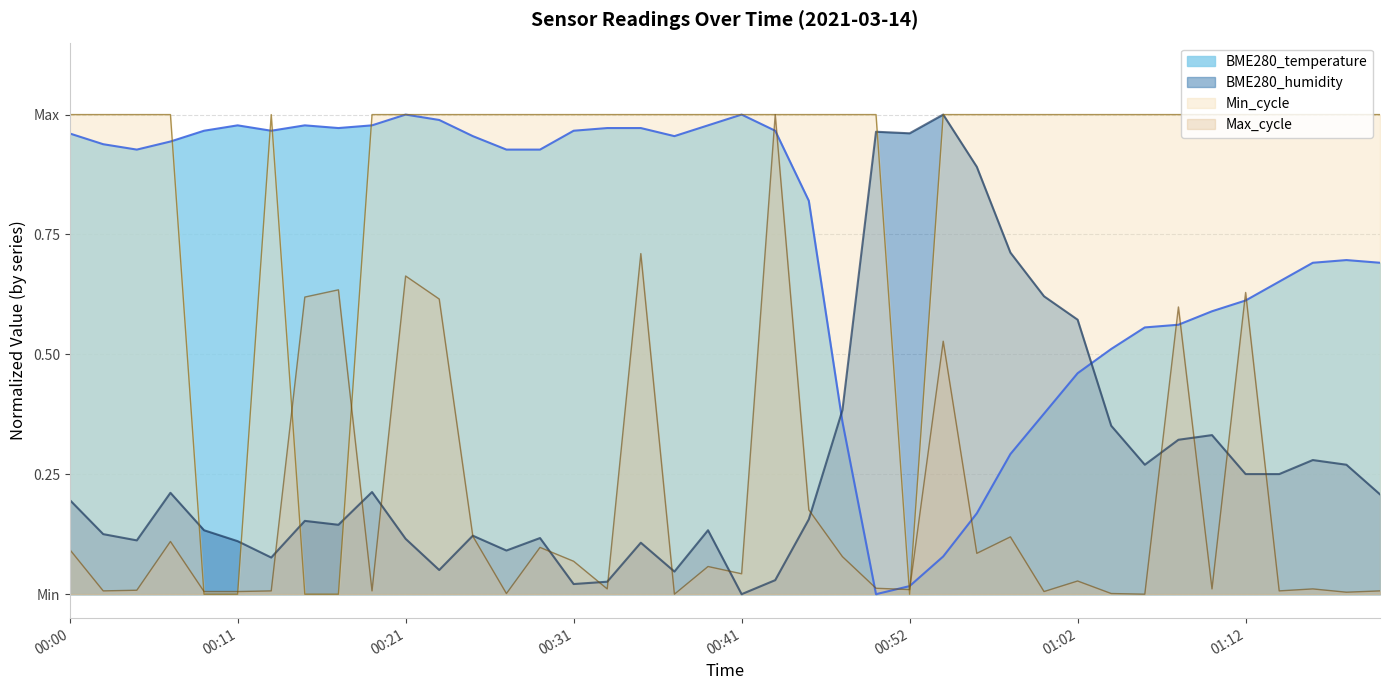

Reading left to right, what are all the values shown in this chart?

BME280_temperature: 00:00=1.0	00:02=0.9	00:04=0.9	00:07=0.9	00:09=1.0	00:11=1.0	00:13=1.0	00:15=1.0	00:17=1.0	00:19=1.0	00:21=1.0	00:23=1.0	00:25=1.0	00:27=0.9	00:29=0.9	00:31=1.0	00:33=1.0	00:35=1.0	00:37=1.0	00:39=1.0	00:41=1.0	00:43=1.0	00:45=0.8	00:48=0.4	00:50=0.0	00:52=0.0	00:54=0.1	00:56=0.2	00:58=0.3	01:00=0.4	01:02=0.5	01:04=0.5	01:06=0.6	01:08=0.6	01:10=0.6	01:12=0.6	01:14=0.7	01:16=0.7	01:18=0.7	01:20=0.7
BME280_humidity: 00:00=0.2	00:02=0.1	00:04=0.1	00:07=0.2	00:09=0.1	00:11=0.1	00:13=0.1	00:15=0.2	00:17=0.1	00:19=0.2	00:21=0.1	00:23=0.1	00:25=0.1	00:27=0.1	00:29=0.1	00:31=0.0	00:33=0.0	00:35=0.1	00:37=0.0	00:39=0.1	00:41=0.0	00:43=0.0	00:45=0.2	00:48=0.4	00:50=1.0	00:52=1.0	00:54=1.0	00:56=0.9	00:58=0.7	01:00=0.6	01:02=0.6	01:04=0.4	01:06=0.3	01:08=0.3	01:10=0.3	01:12=0.3	01:14=0.3	01:16=0.3	01:18=0.3	01:20=0.2
Min_cycle: 00:00=1.0	00:02=1.0	00:04=1.0	00:07=1.0	00:09=0.0	00:11=0.0	00:13=1.0	00:15=0.0	00:17=0.0	00:19=1.0	00:21=1.0	00:23=1.0	00:25=1.0	00:27=1.0	00:29=1.0	00:31=1.0	00:33=1.0	00:35=1.0	00:37=1.0	00:39=1.0	00:41=1.0	00:43=1.0	00:45=1.0	00:48=1.0	00:50=1.0	00:52=0.0	00:54=1.0	00:56=1.0	00:58=1.0	01:00=1.0	01:02=1.0	01:04=1.0	01:06=1.0	01:08=1.0	01:10=1.0	01:12=1.0	01:14=1.0	01:16=1.0	01:18=1.0	01:20=1.0
Max_cycle: 00:00=0.1	00:02=0.0	00:04=0.0	00:07=0.1	00:09=0.0	00:11=0.0	00:13=0.0	00:15=0.6	00:17=0.6	00:19=0.0	00:21=0.7	00:23=0.6	00:25=0.1	00:27=0.0	00:29=0.1	00:31=0.1	00:33=0.0	00:35=0.7	00:37=0.0	00:39=0.1	00:41=0.0	00:43=1.0	00:45=0.2	00:48=0.1	00:50=0.0	00:52=0.0	00:54=0.5	00:56=0.1	00:58=0.1	01:00=0.0	01:02=0.0	01:04=0.0	01:06=0.0	01:08=0.6	01:10=0.0	01:12=0.6	01:14=0.0	01:16=0.0	01:18=0.0	01:20=0.0